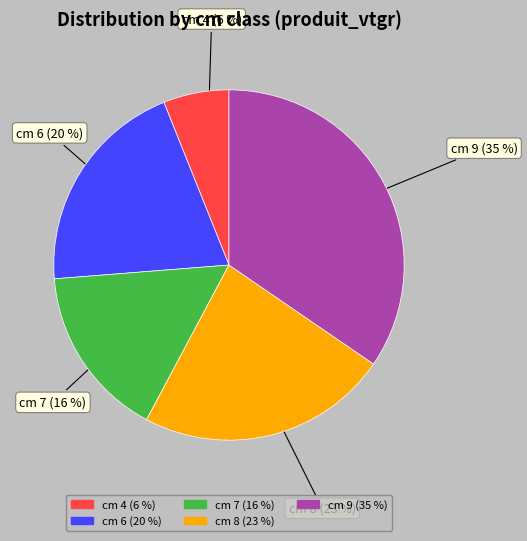

To the nearest percent, what portion does cm 7 (16 %) represent?

16%